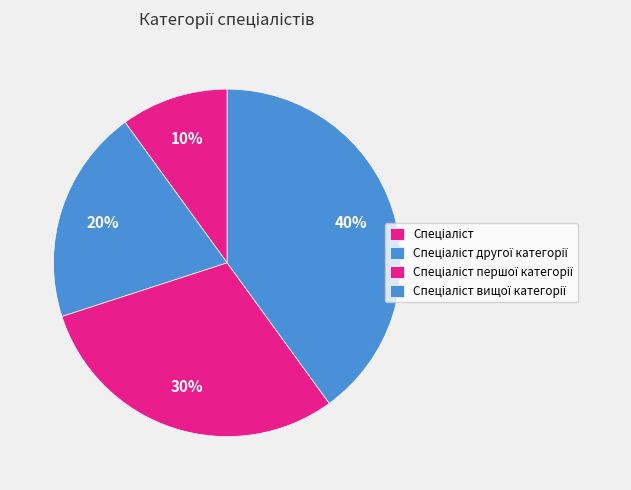

How many slices are in this pie chart?

4